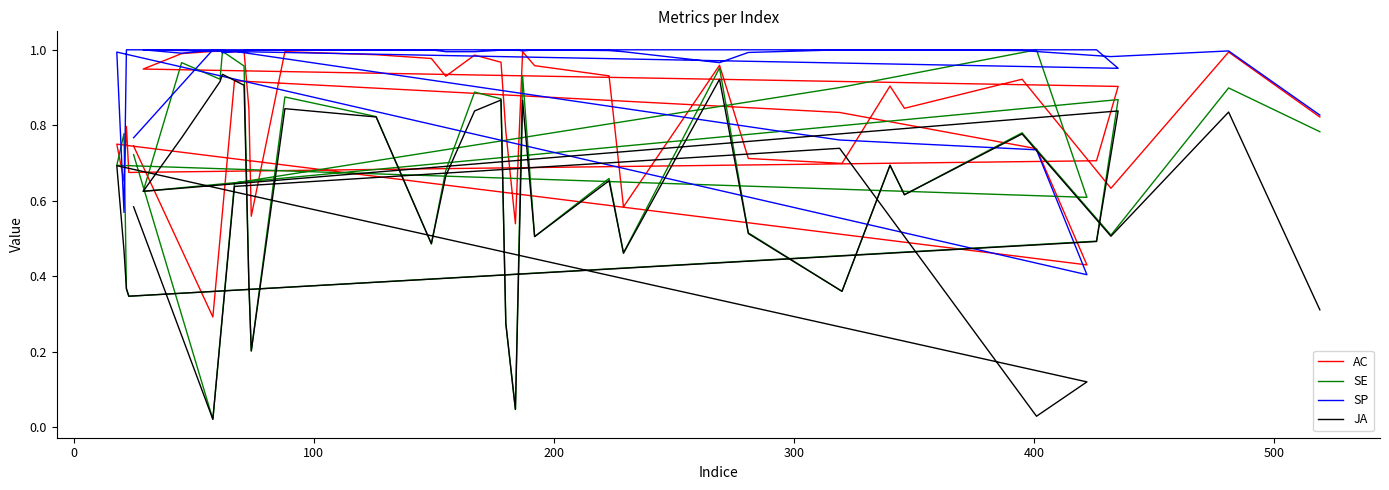

Reading right to left, what are all the values shown in this chart?

AC: 0.8	1.0	0.6	0.9	0.8	0.9	0.7	0.7	1.0	0.6	0.9	1.0	1.0	0.5	0.8	1.0	1.0	0.9	1.0	1.0	1.0	0.6	0.8	1.0	1.0	1.0	1.0	0.9	0.9	0.7	0.7	0.8	0.7	0.8	0.4	0.7	0.8	0.9	0.3	0.7
SE: 0.8	0.9	0.5	0.8	0.6	0.7	0.4	0.5	1.0	0.5	0.7	0.5	0.9	0.0	0.3	0.9	0.9	0.7	0.5	0.8	0.9	0.2	0.4	1.0	1.0	0.9	1.0	0.6	0.9	0.5	0.3	0.4	0.8	0.7	0.6	1.0	0.9	0.6	0.0	0.7
SP: 0.8	1.0	1.0	1.0	1.0	1.0	1.0	1.0	1.0	1.0	1.0	1.0	1.0	1.0	1.0	1.0	1.0	1.0	1.0	1.0	1.0	1.0	1.0	1.0	1.0	1.0	1.0	1.0	1.0	1.0	1.0	1.0	0.6	1.0	0.4	0.7	0.8	1.0	1.0	0.8
JA: 0.3	0.8	0.5	0.8	0.6	0.7	0.4	0.5	0.9	0.5	0.7	0.5	0.9	0.0	0.3	0.9	0.8	0.7	0.5	0.8	0.8	0.2	0.4	0.9	0.9	0.9	0.8	0.6	0.8	0.5	0.3	0.4	0.5	0.7	0.1	0.0	0.7	0.6	0.0	0.6